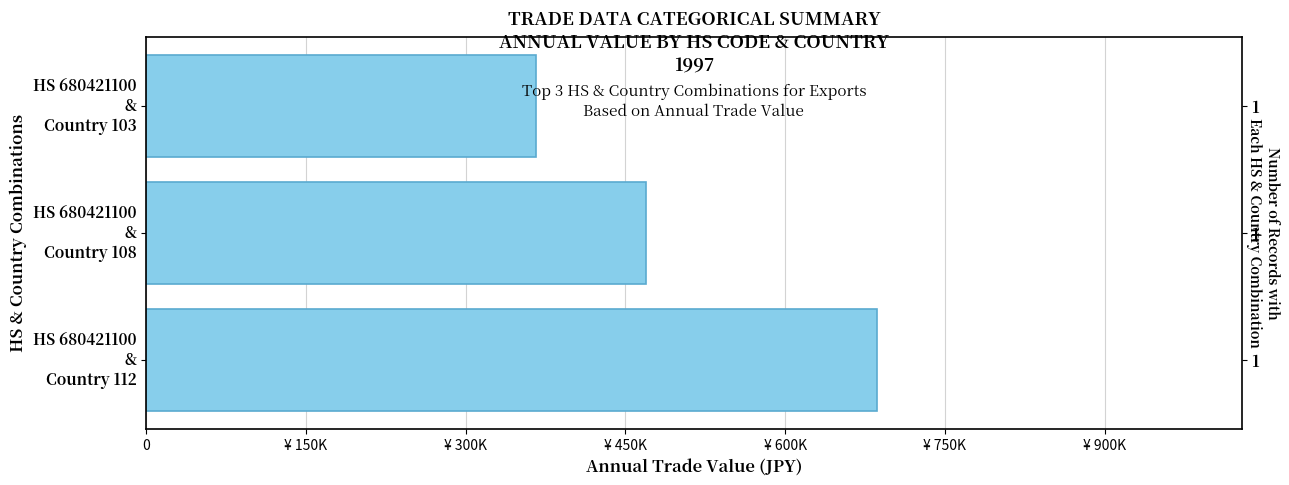

The chart shows a value of 685761 at HS 680421100 & Country 112. True or false?

True